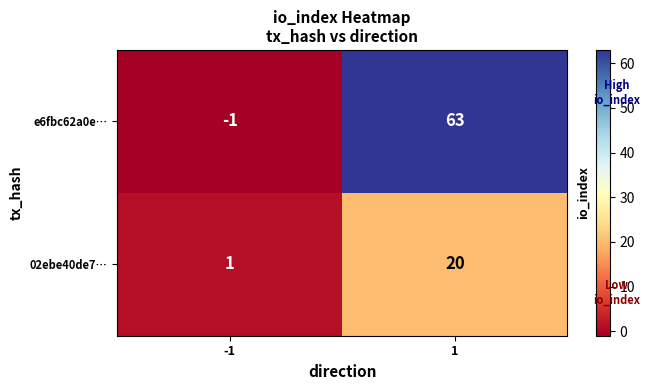

What is the difference between the e6fbc62a0e… values at -1 and 1?

64